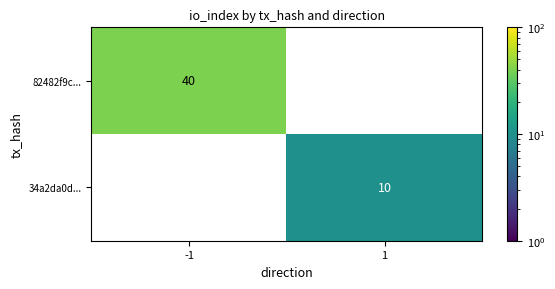

Count the number of categories in the chart.

2